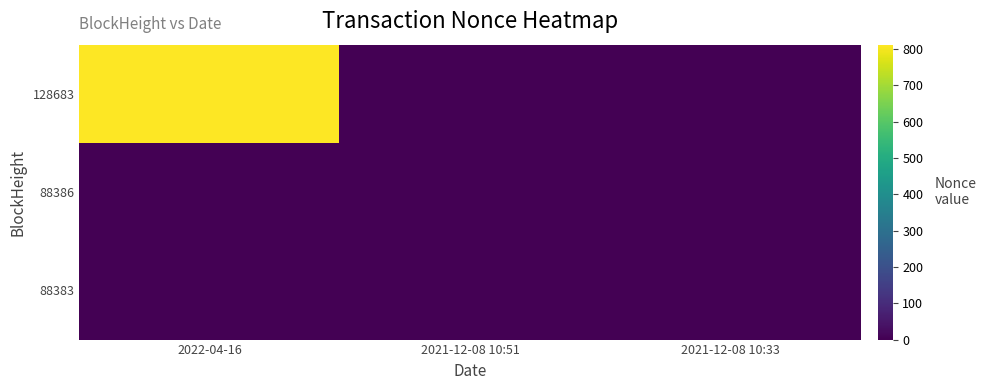

List the series in order of their peak value, highest first.

128683, 88386, 88383